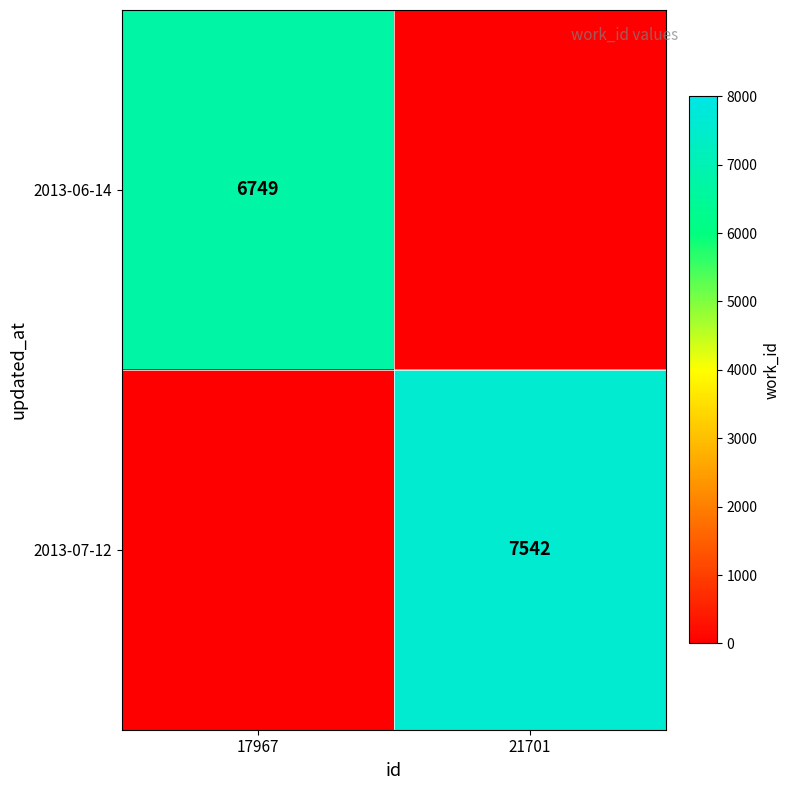

True or false: 2013-06-14 has a value of 4487 at 17967.

False